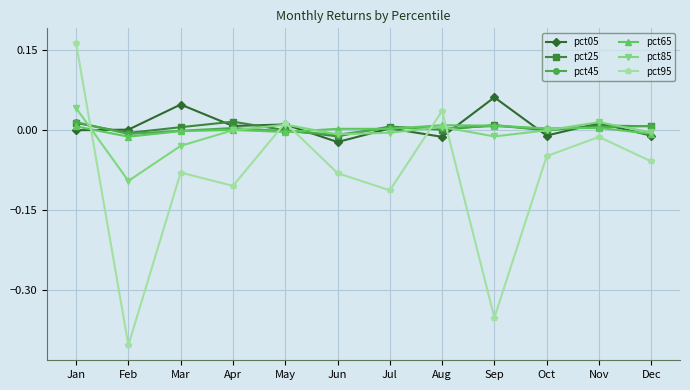

How many interior local valleys does the pct25 series have?

4